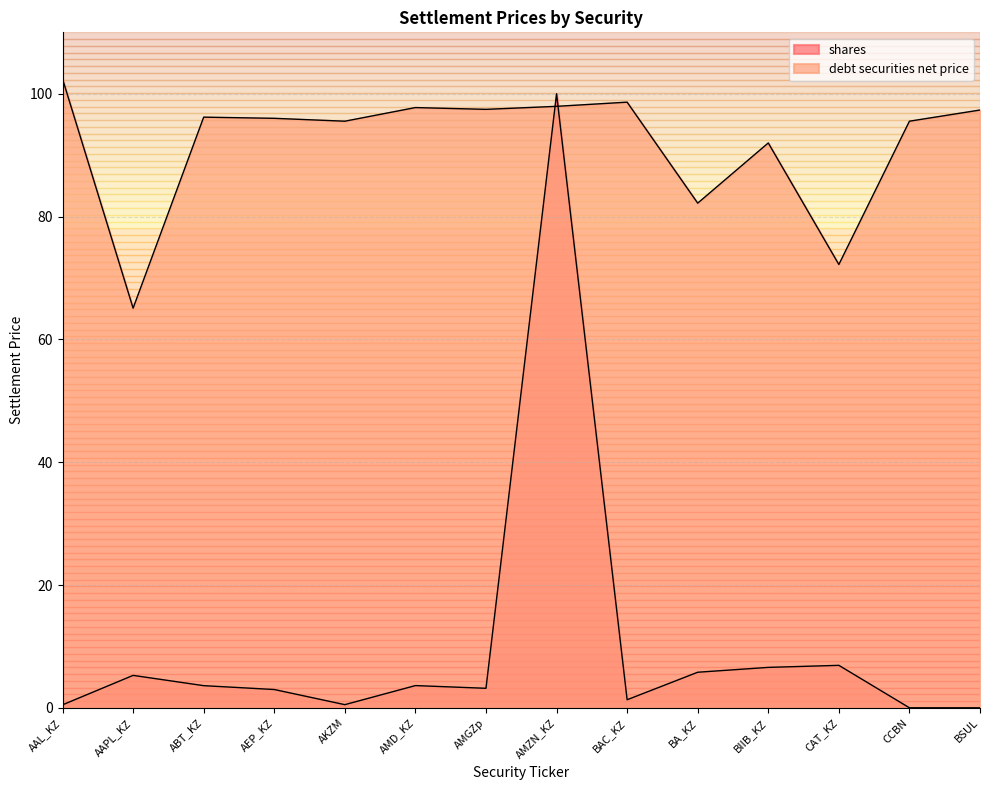

What is the difference between the maximum and minimum values in the debt securities net price series?

37.3